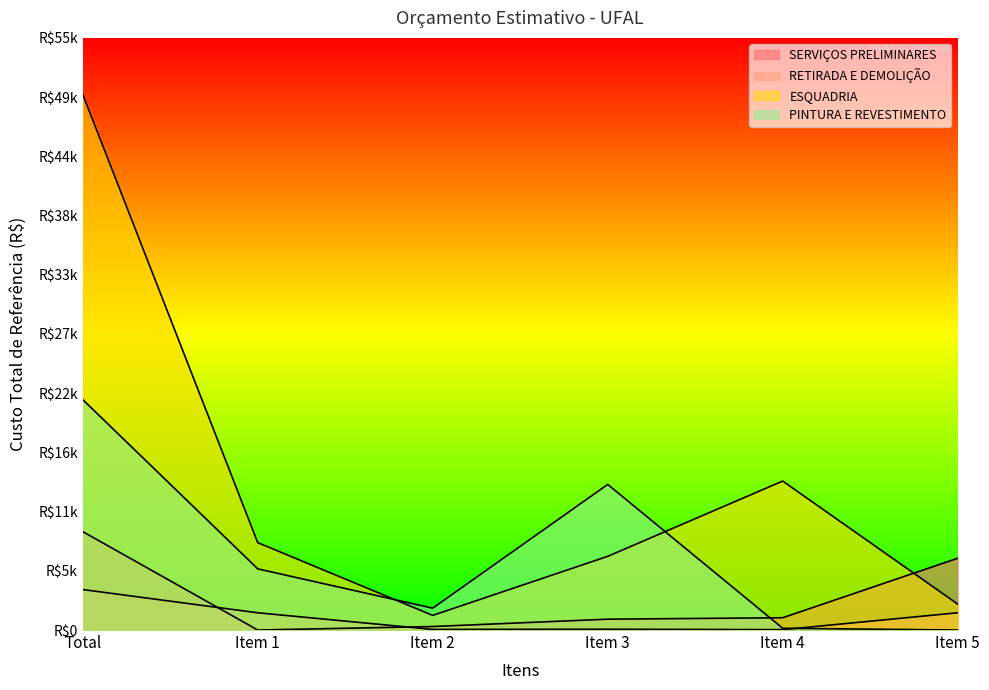

Reading right to left, transcribe all the data shown in this chart.

SERVIÇOS PRELIMINARES: 6667.2	1140.0	1007.5	325.0	0.0	9139.7
RETIRADA E DEMOLIÇÃO: 1603.0	35.3	73.0	56.5	1601.2	3759.8
ESQUADRIA: 2409.9	13837.9	6843.9	1359.7	8117.0	49744.7
PINTURA E REVESTIMENTO: 0.0	163.3	13524.7	2030.3	5680.5	21398.7